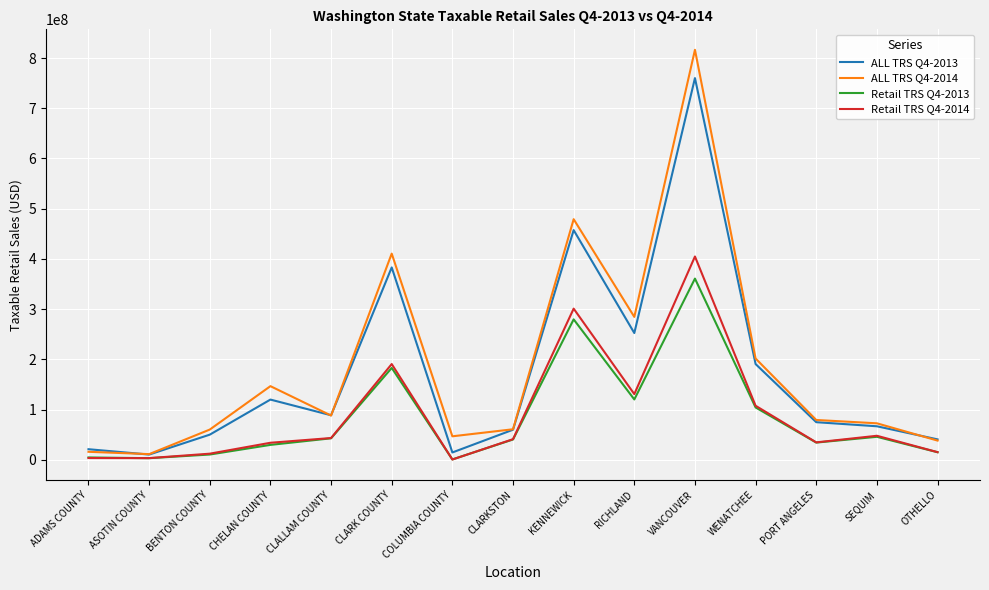

What position from the left is KENNEWICK?

9